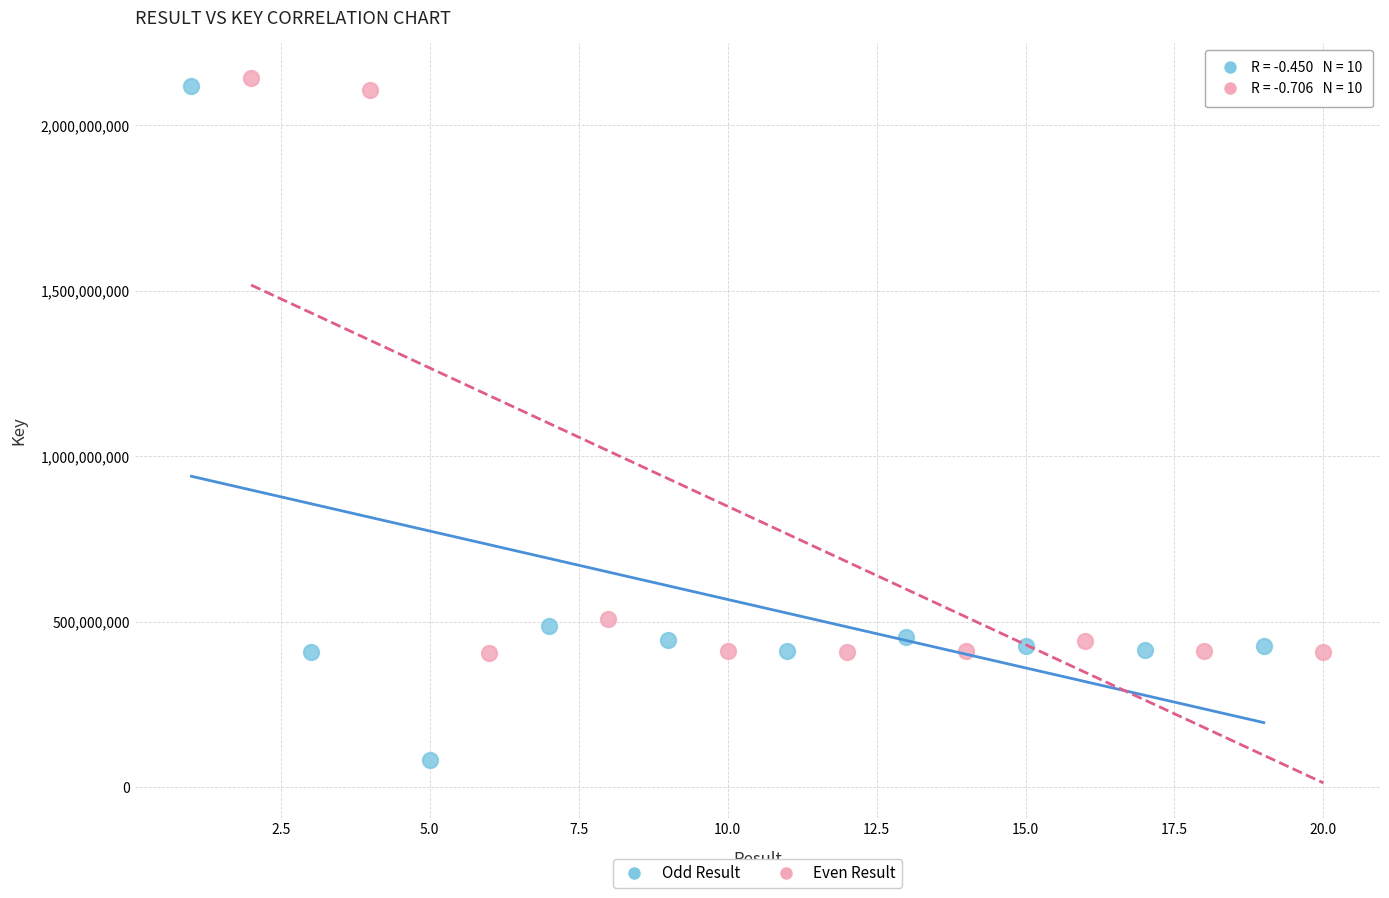

What are all the series names shown in the legend?

Odd Result, Even Result